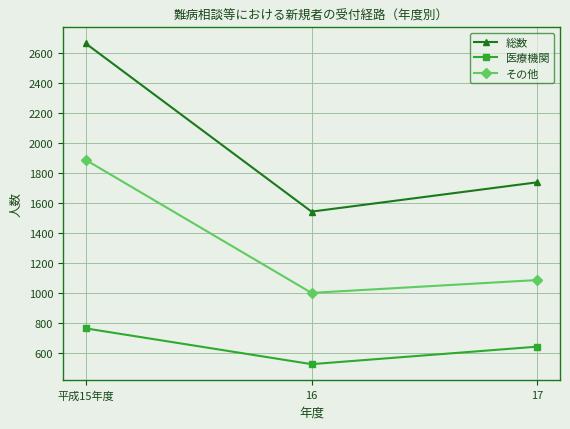

The value of 総数 at 16 is 1543. True or false?

True